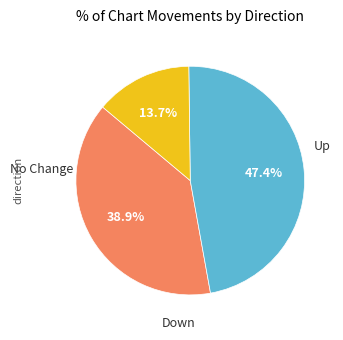

Does any single category account for the majority?

No